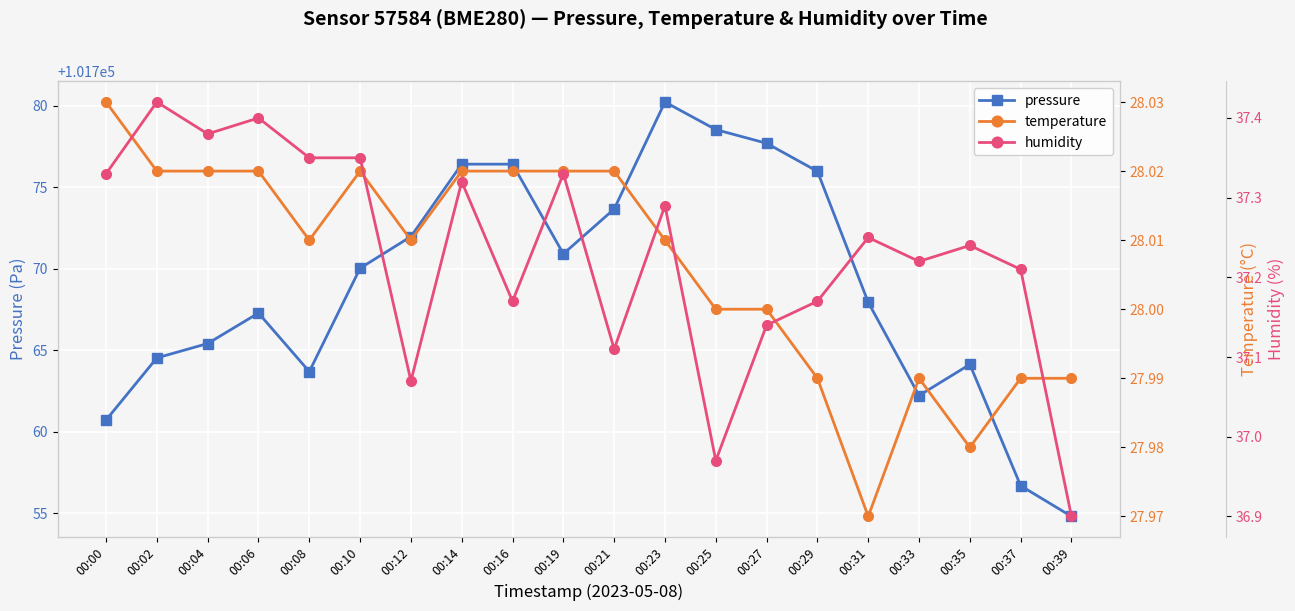

What is the value of the humidity point at the 2nd from the left?

37.4